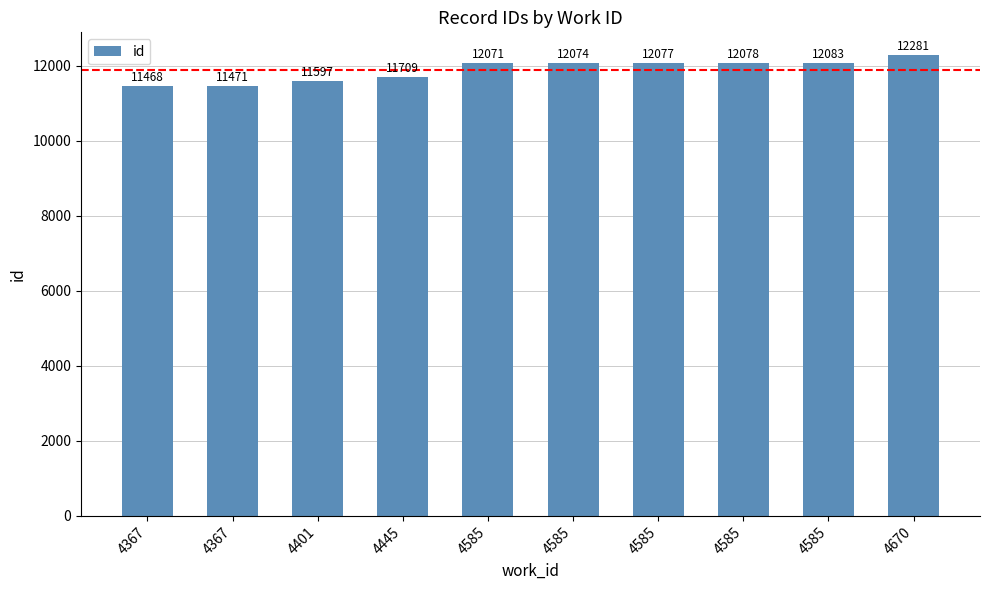

How many bars are there in total?

10